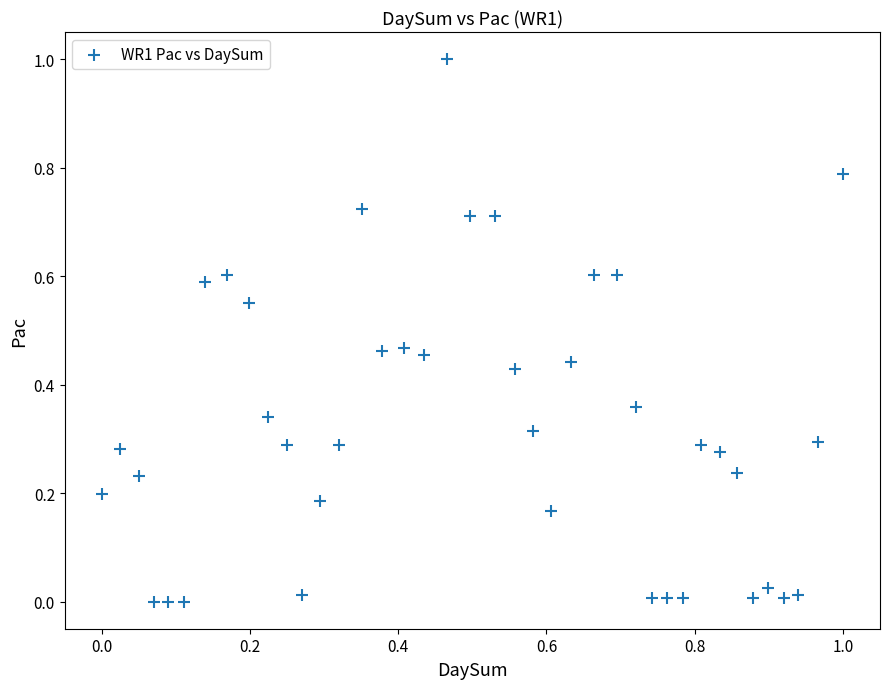

What is the range of Y values (max minus min)?

1.0